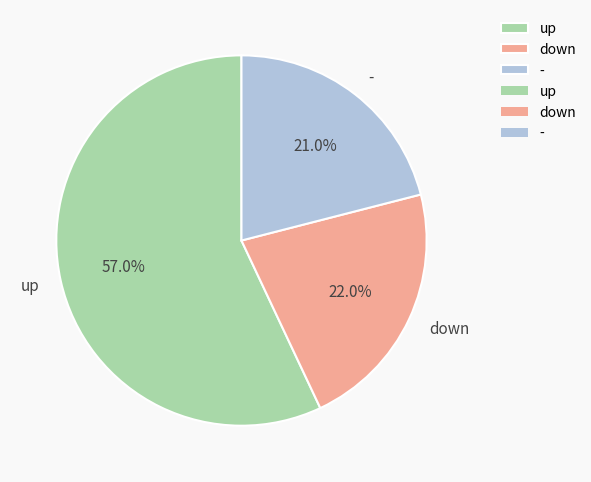

To the nearest percent, what percentage of the pie is down?

22%